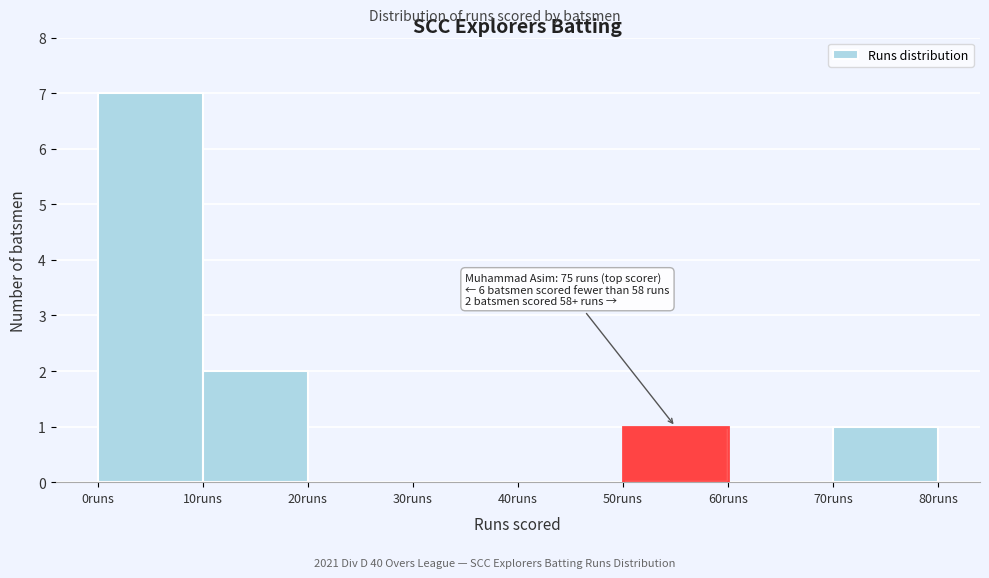

Which range on the x-axis has the tallest bar?

0 to 10